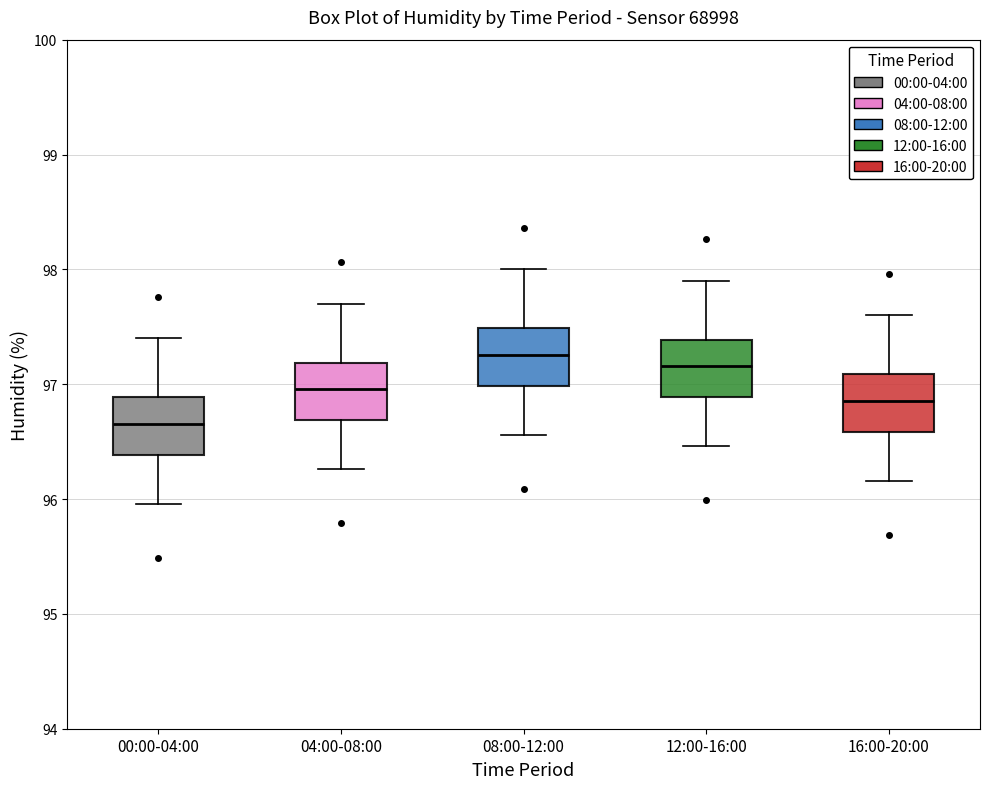

Where does the lower whisker of the box for 12:00-16:00 end on the y-axis? The values are not printed on the chart, so give them approximately, as read against the axis.

96.5